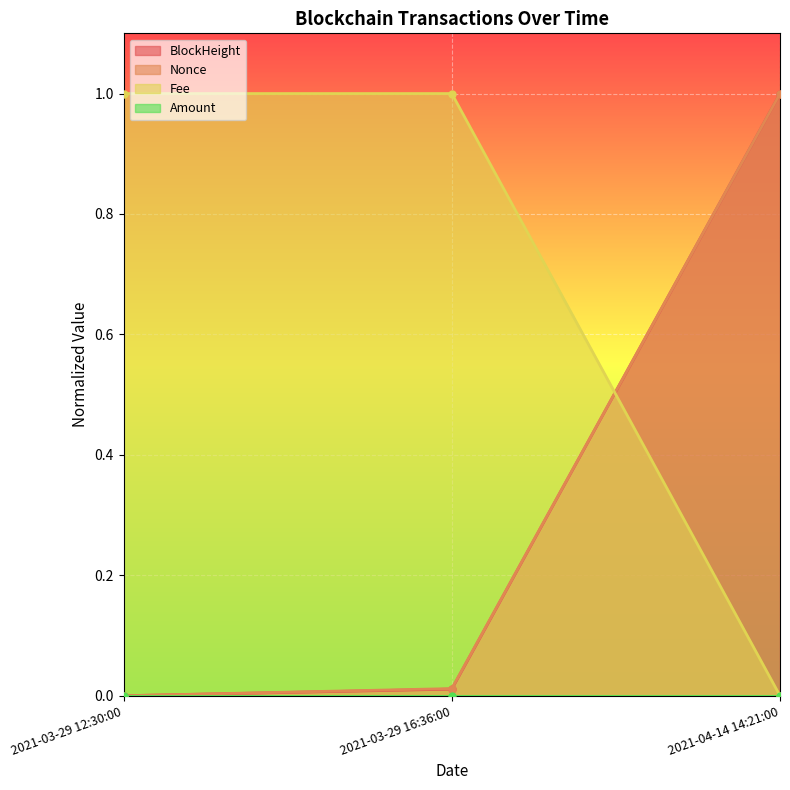

What is the maximum value shown in the chart?

1.0